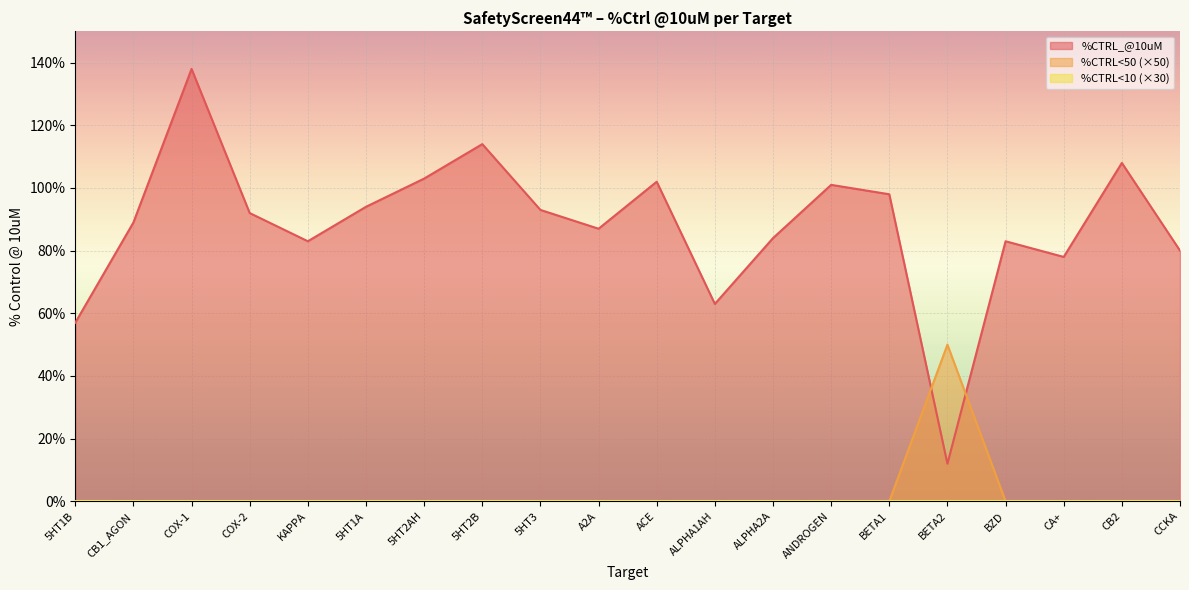

Which series ends up on top after the final intersection of %CTRL<50 and %CTRL_@10uM?

%CTRL_@10uM